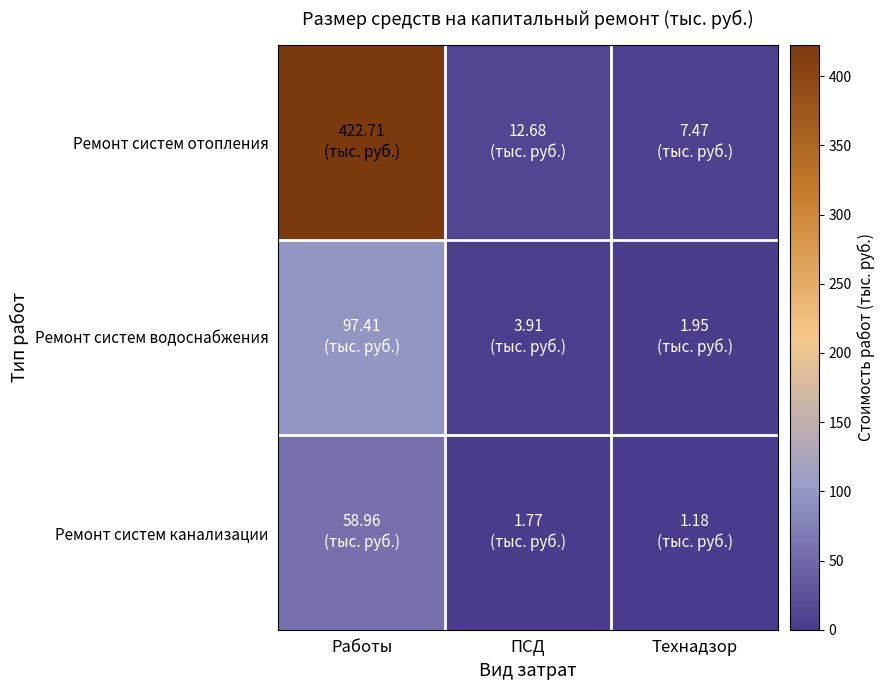

What is the total value across all series at Технадзор?

10.6